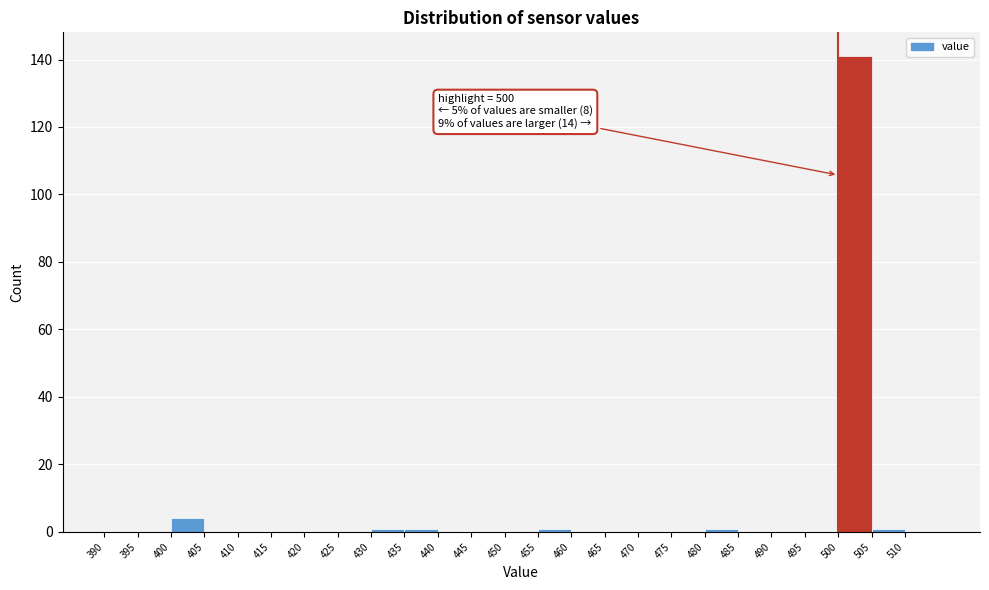

Which range on the x-axis has the tallest bar?

500 to 505